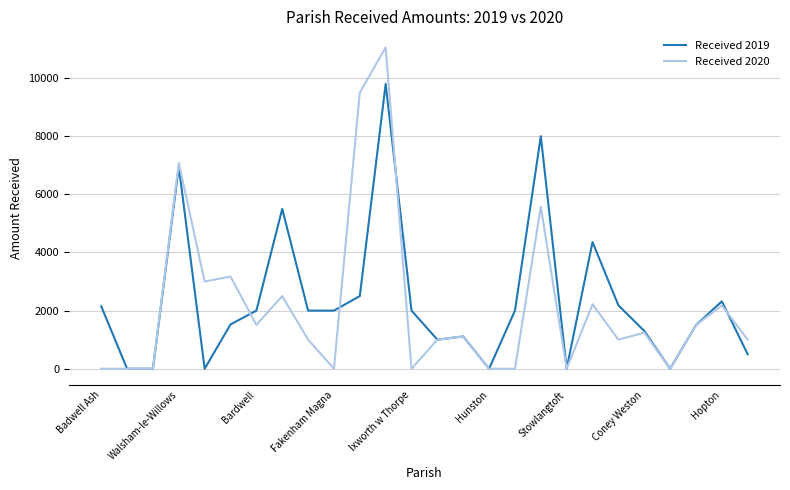

Does the chart have visible grid lines?

Yes